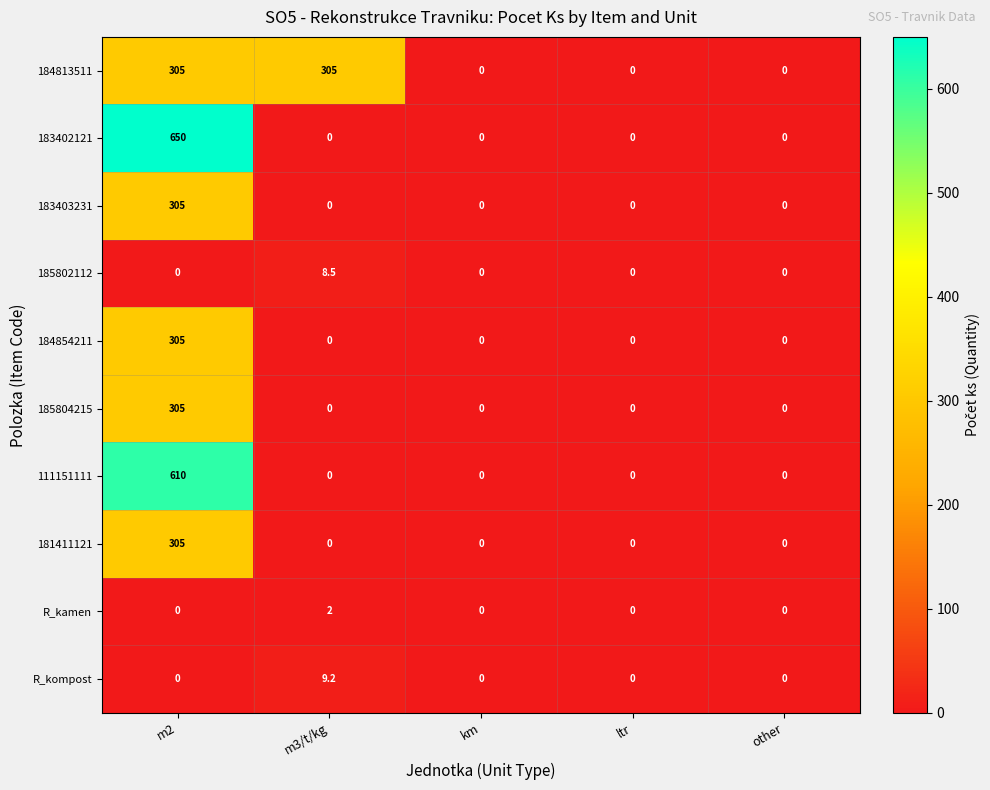

Between m2 and other, which series saw the biggest shift?

183402121